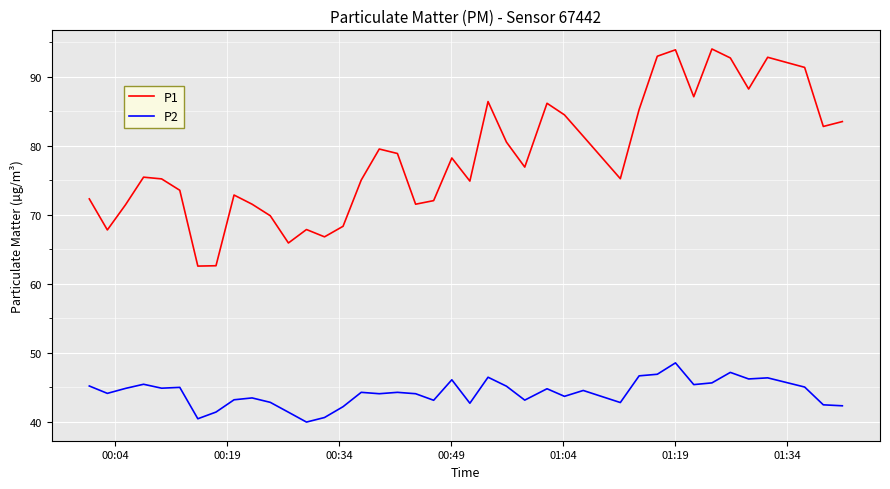

Which series has the largest range (max minus min)?

P1